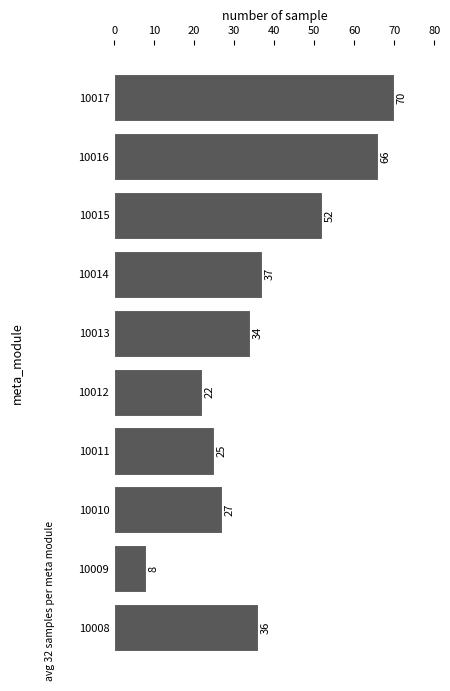

Between 10016 and 10011, which is larger?

10016